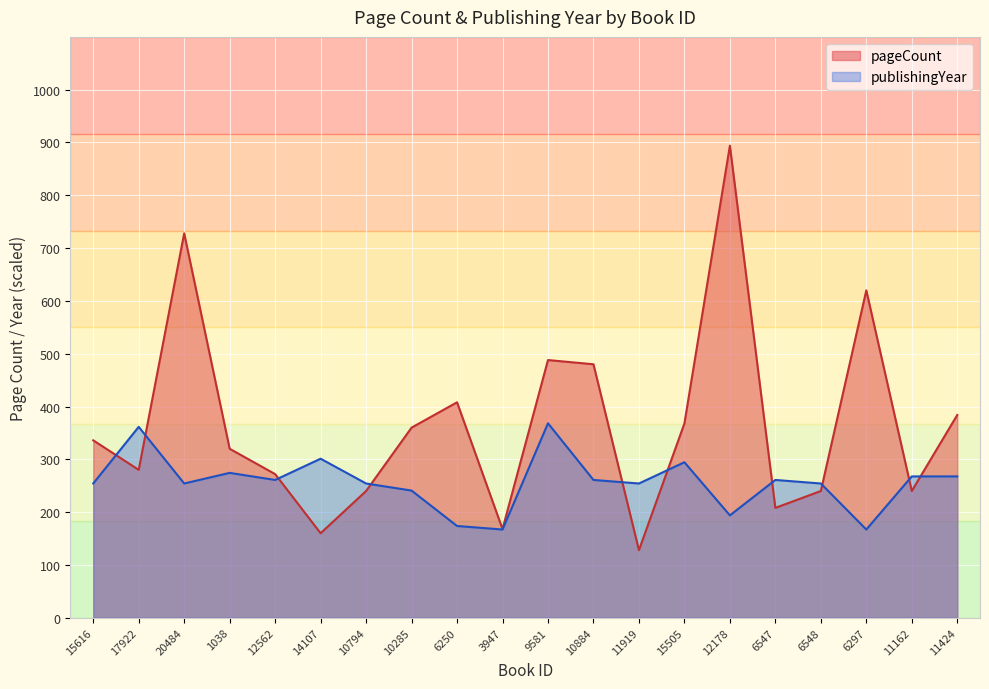

True or false: pageCount and publishingYear intersect in this chart.

True